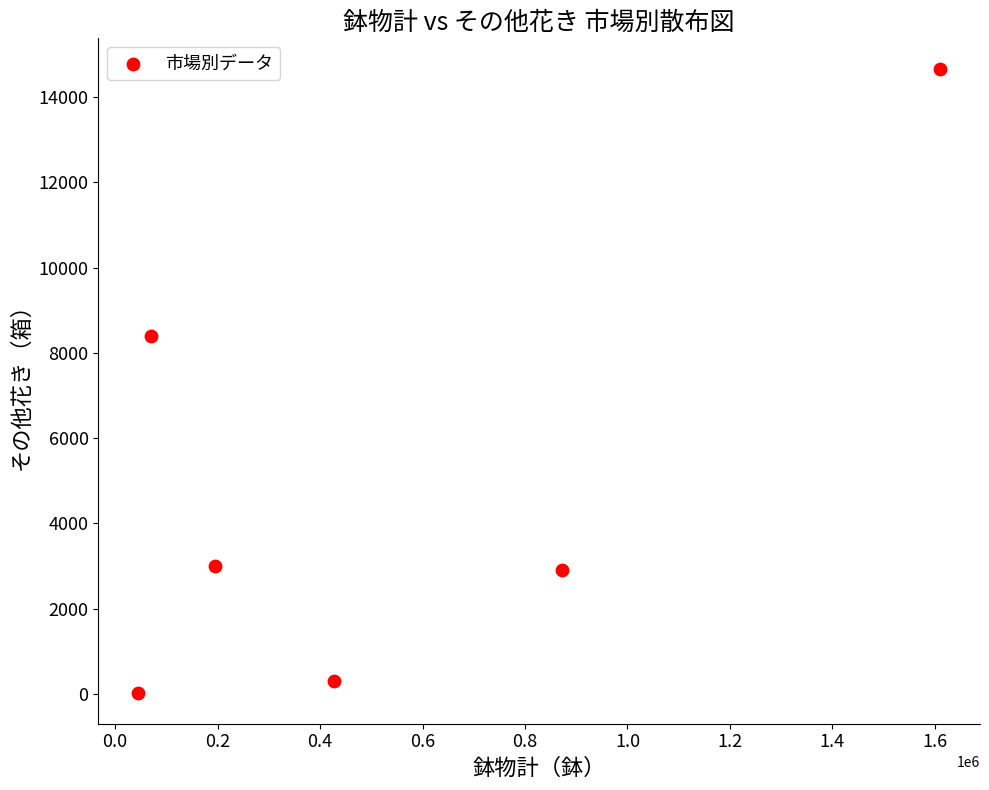

What Y value in the scatter plot is closest to 7340?

8408